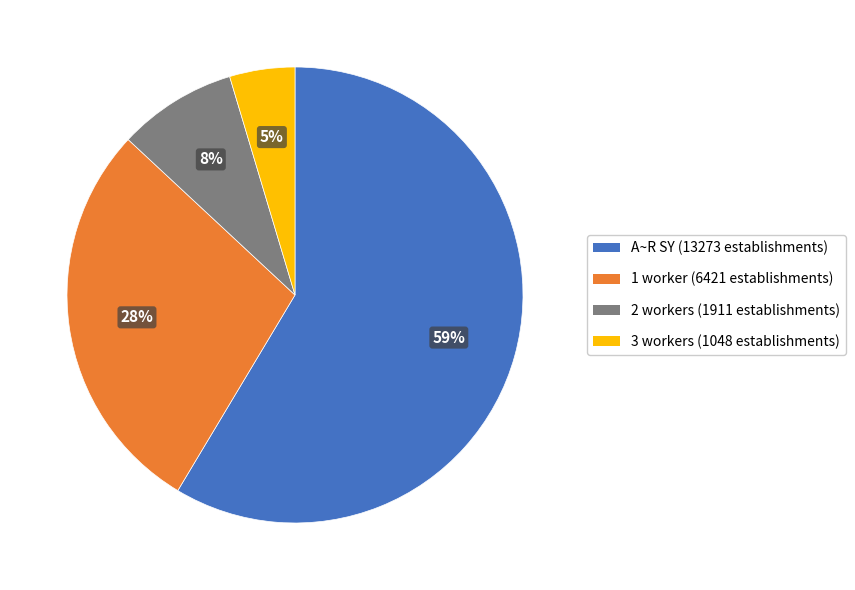

To the nearest percent, what is the difference between the largest and smallest slice percentages?

54%